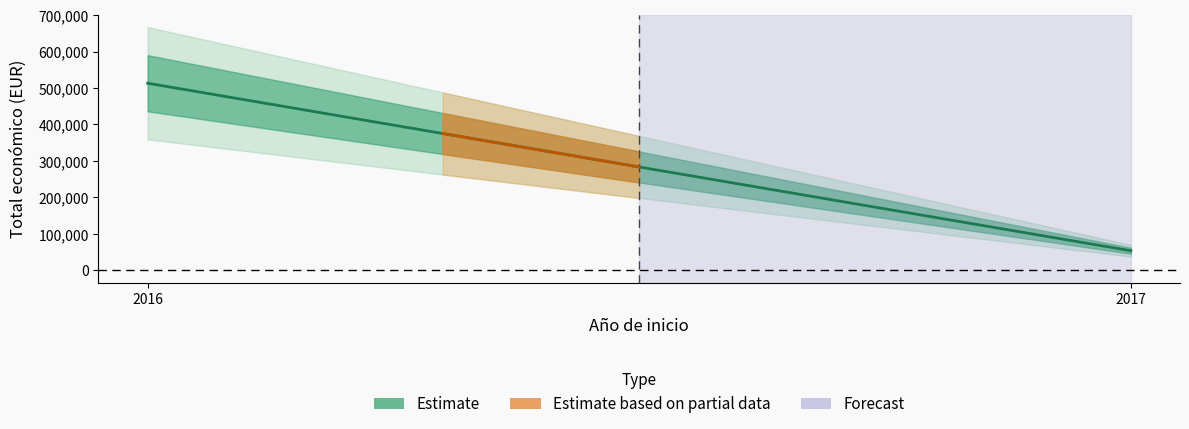

How many values are between 53896 and 513092?

2